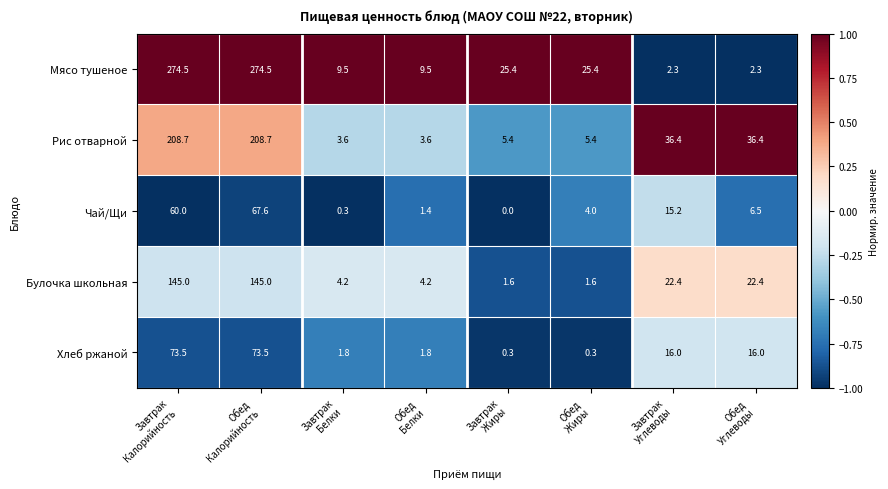

List the series in order of their peak value, highest first.

Мясо тушеное, Рис отварной, Булочка школьная, Хлеб ржаной, Чай/Щи